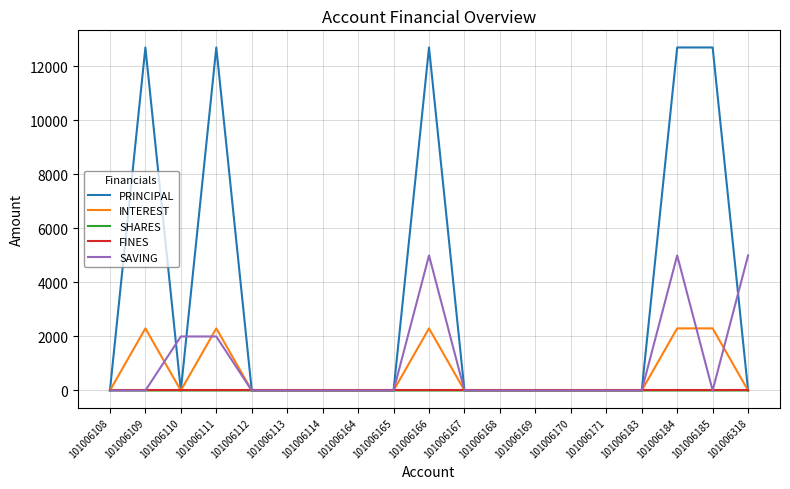

The value of FINES at 101006111 is 0. True or false?

True